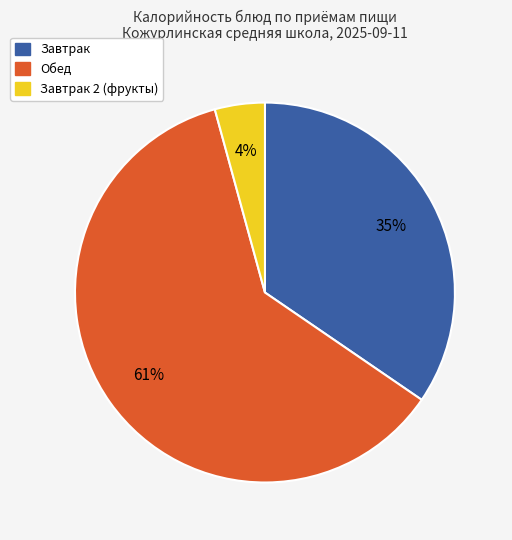

To the nearest percent, what is the average slice percentage?

33%